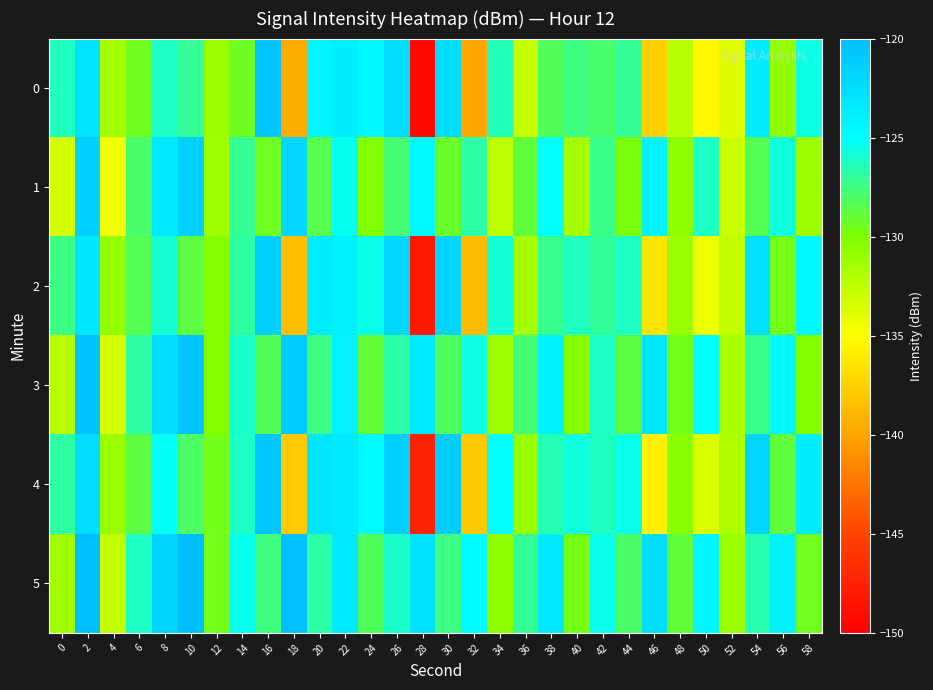

Reading left to right, extract all data points from this chart.

0: 0=-126.3	2=-122.9	4=-131.5	6=-129.4	8=-126.1	10=-127.1	12=-131.1	14=-129.4	16=-120.7	18=-139.6	20=-124.4	22=-123.9	24=-124.7	26=-122.4	28=-149.4	30=-122.4	32=-139.9	34=-126.3	36=-132.8	38=-128.3	40=-127.4	42=-128.0	44=-127.1	46=-137.7	48=-132.2	50=-135.4	52=-133.7	54=-123.7	56=-130.7	58=-125.6
1: 0=-133.3	2=-121.4	4=-134.5	6=-128.0	8=-123.4	10=-121.5	12=-131.4	14=-127.1	16=-129.4	18=-122.1	20=-128.5	22=-125.3	24=-130.1	26=-127.8	28=-124.6	30=-129.2	32=-126.7	34=-132.4	36=-128.9	38=-125.1	40=-131.5	42=-127.3	44=-129.8	46=-124.2	48=-130.6	50=-126.1	52=-132.9	54=-128.4	56=-125.7	58=-131.2
2: 0=-127.5	2=-123.1	4=-130.8	6=-128.4	8=-125.9	10=-128.7	12=-130.2	14=-126.8	16=-121.3	18=-138.6	20=-123.7	22=-124.1	24=-125.4	26=-121.9	28=-148.2	30=-121.8	32=-138.7	34=-125.8	36=-131.6	38=-127.2	40=-126.3	42=-127.0	44=-126.1	46=-136.5	48=-131.1	50=-134.3	52=-132.6	54=-122.6	56=-129.6	58=-124.5
3: 0=-132.1	2=-120.3	4=-133.4	6=-126.9	8=-122.4	10=-120.5	12=-130.3	14=-126.0	16=-128.3	18=-121.0	20=-127.4	22=-124.2	24=-129.0	26=-126.7	28=-123.5	30=-128.1	32=-125.6	34=-131.3	36=-127.8	38=-124.0	40=-130.4	42=-126.2	44=-128.7	46=-123.1	48=-129.5	50=-125.0	52=-131.8	54=-127.3	56=-124.6	58=-130.1
4: 0=-126.8	2=-122.4	4=-131.1	6=-128.7	8=-125.2	10=-128.0	12=-129.5	14=-126.1	16=-120.6	18=-137.9	20=-123.1	22=-123.5	24=-124.8	26=-121.3	28=-147.5	30=-121.2	32=-138.0	34=-125.1	36=-130.9	38=-126.5	40=-125.7	42=-126.3	44=-125.4	46=-135.8	48=-130.4	50=-133.6	52=-131.9	54=-121.9	56=-128.9	58=-123.8
5: 0=-131.4	2=-119.6	4=-132.7	6=-126.2	8=-121.7	10=-119.8	12=-129.6	14=-125.3	16=-127.6	18=-120.3	20=-126.7	22=-123.5	24=-128.3	26=-126.0	28=-122.8	30=-127.4	32=-124.9	34=-130.6	36=-127.1	38=-123.3	40=-129.7	42=-125.5	44=-128.0	46=-122.4	48=-128.8	50=-124.3	52=-131.1	54=-126.6	56=-123.9	58=-129.4